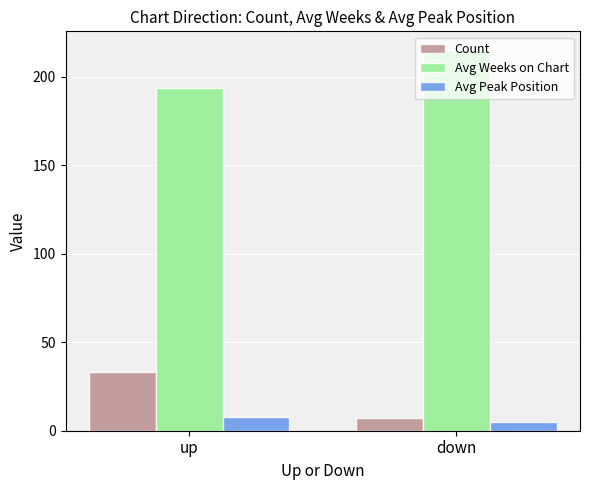

Reading right to left, extract all data points from this chart.

Count: down=7	up=33
Avg Weeks on Chart: down=215	up=194
Avg Peak Position: down=5	up=8